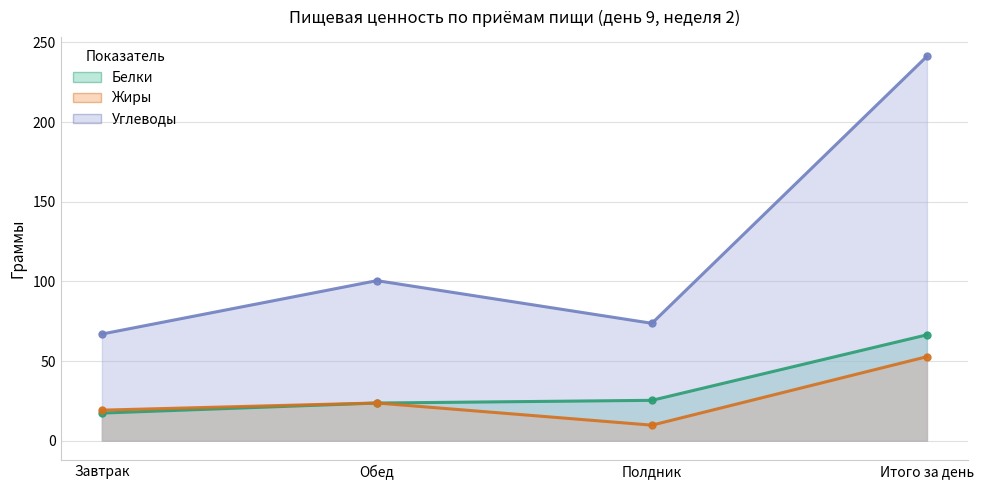

What position from the right is Итого за день?

1